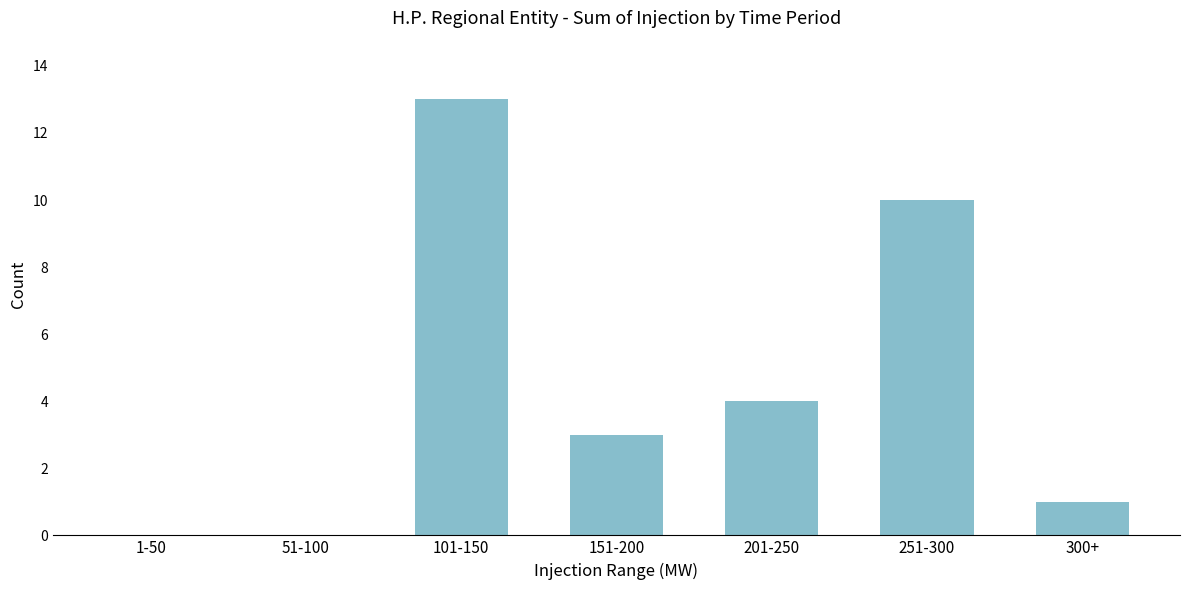

Reading left to right, list all the values displayed in this chart.

1-50=0	51-100=0	101-150=13	151-200=3	201-250=4	251-300=10	300+=1